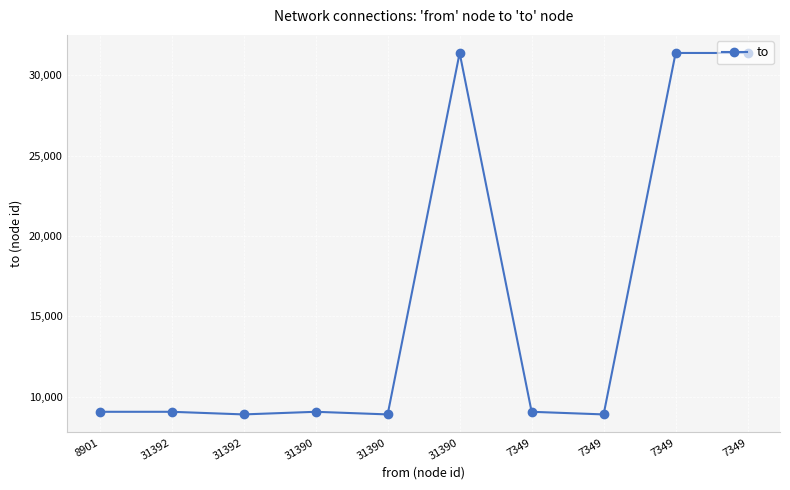

How many lines are shown in the chart?

1